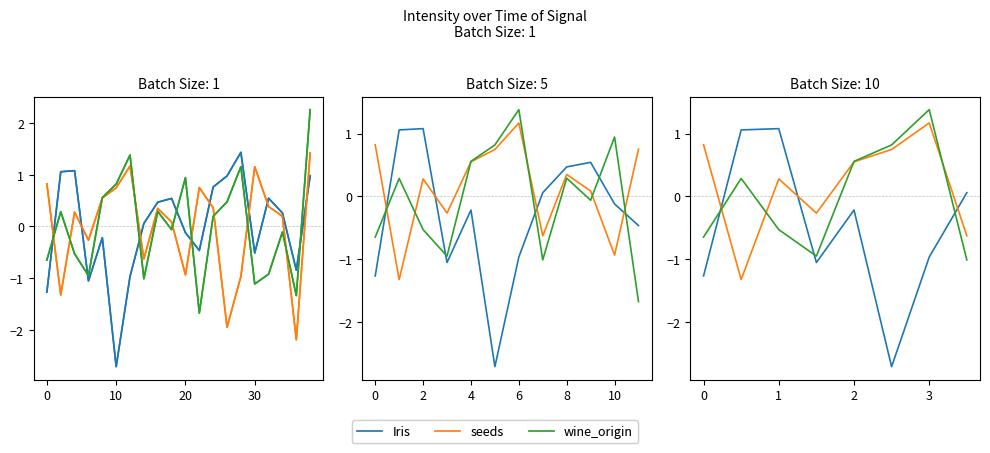

How many times do wine_origin and seeds cross each other?

9